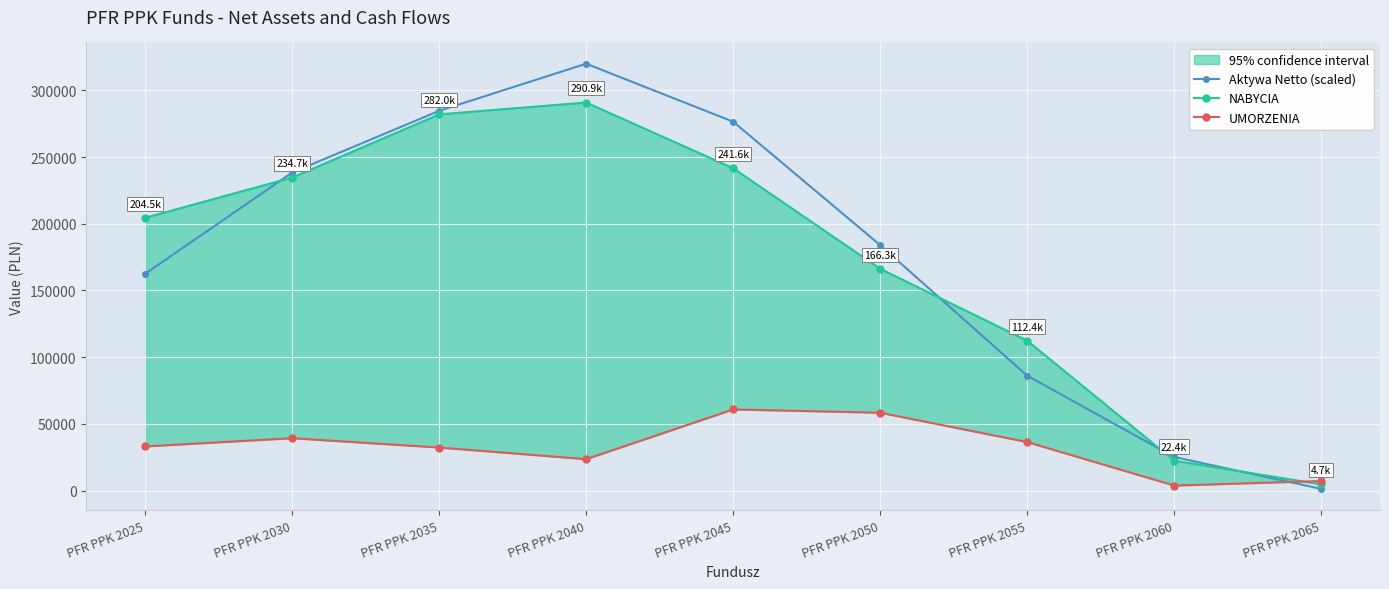

At which category is the sum across all series the highest?

PFR PPK 2040